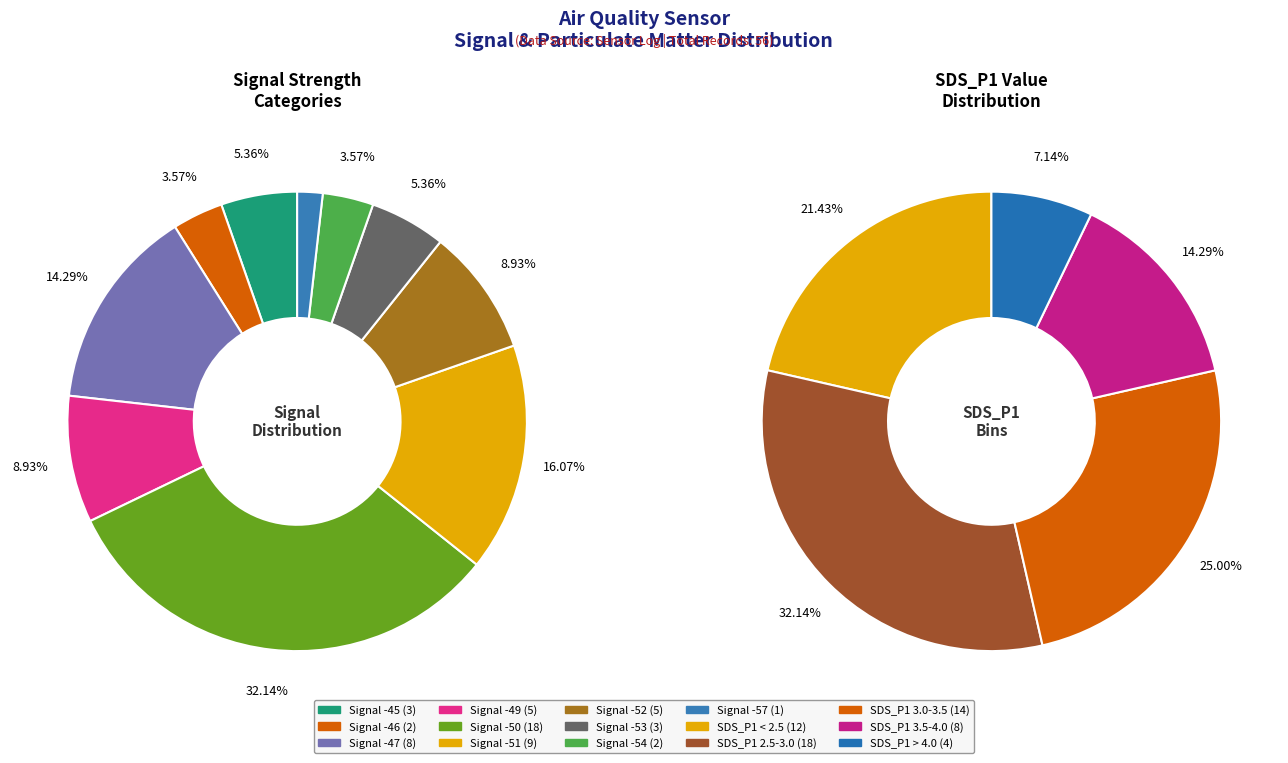

How many segments does this pie chart have?

10